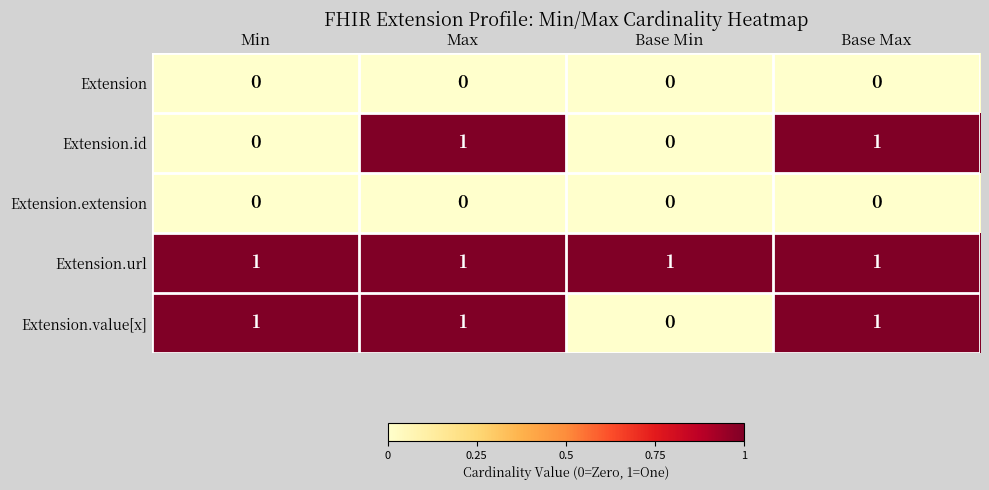

What is the difference between the highest and lowest values at Base Min?

1